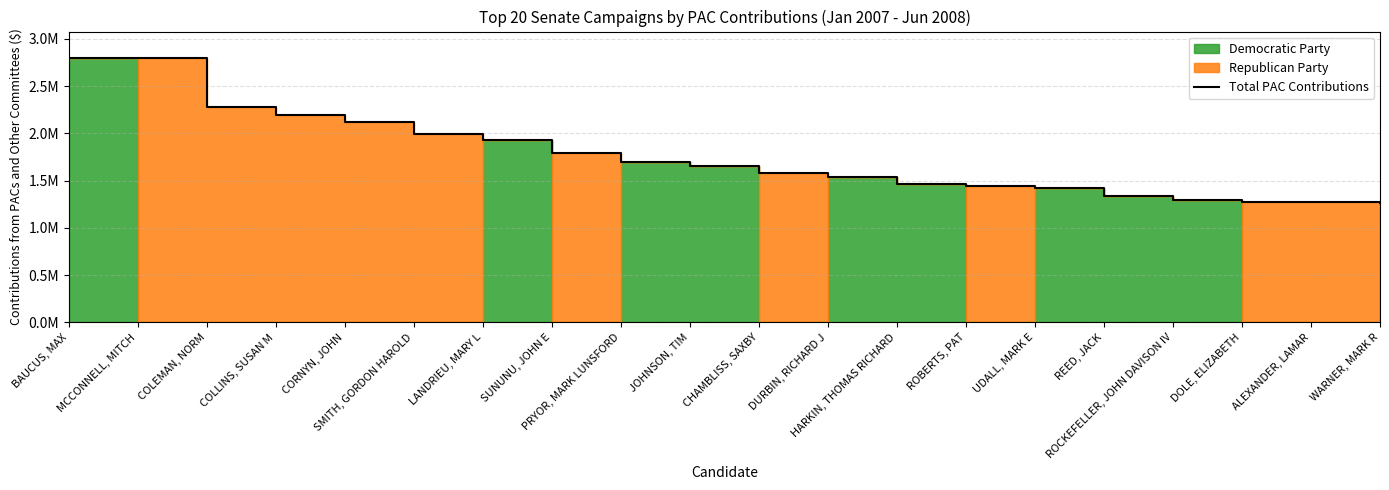

Reading left to right, list all the values displayed in this chart.

BAUCUS, MAX=2797106	MCCONNELL, MITCH=2794078	COLEMAN, NORM=2274321	COLLINS, SUSAN M=2190867	CORNYN, JOHN=2118426	SMITH, GORDON HAROLD=1993323	LANDRIEU, MARY L=1930585	SUNUNU, JOHN E=1793879	PRYOR, MARK LUNSFORD=1697150	JOHNSON, TIM=1651462	CHAMBLISS, SAXBY=1580669	DURBIN, RICHARD J=1534327	HARKIN, THOMAS RICHARD=1464740	ROBERTS, PAT=1447117	UDALL, MARK E=1421477	REED, JACK=1334949	ROCKEFELLER, JOHN DAVISON IV=1298998	DOLE, ELIZABETH=1270252	ALEXANDER, LAMAR=1268832	WARNER, MARK R=1263296